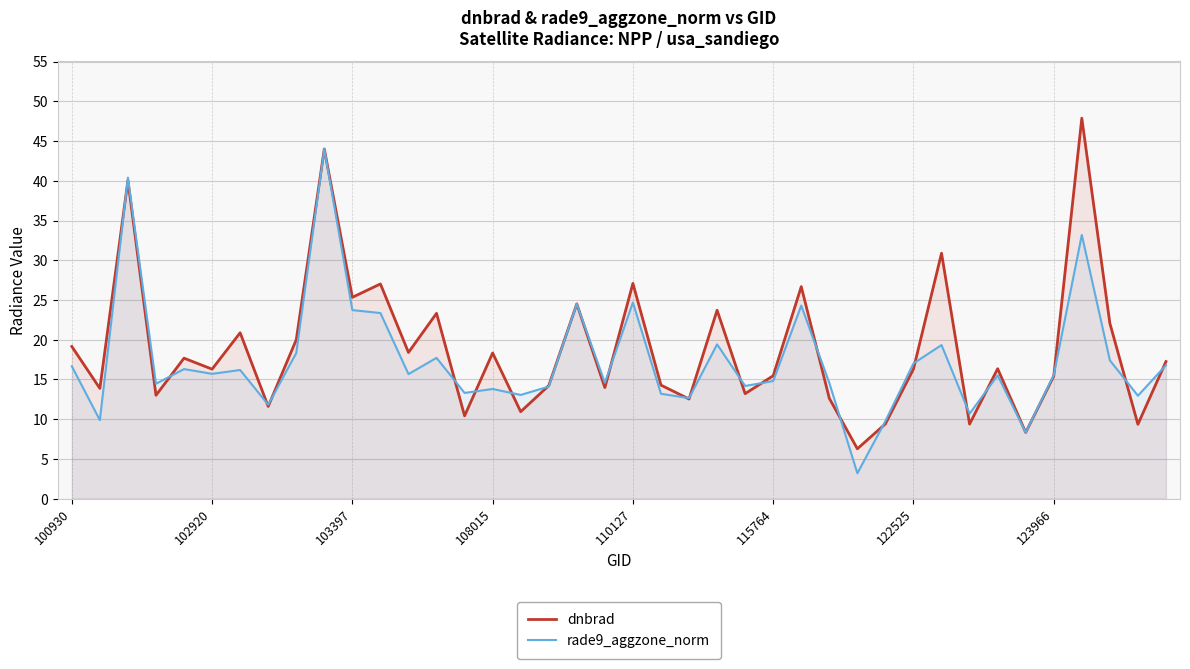

What is the maximum value for rade9_aggzone_norm?

44.0